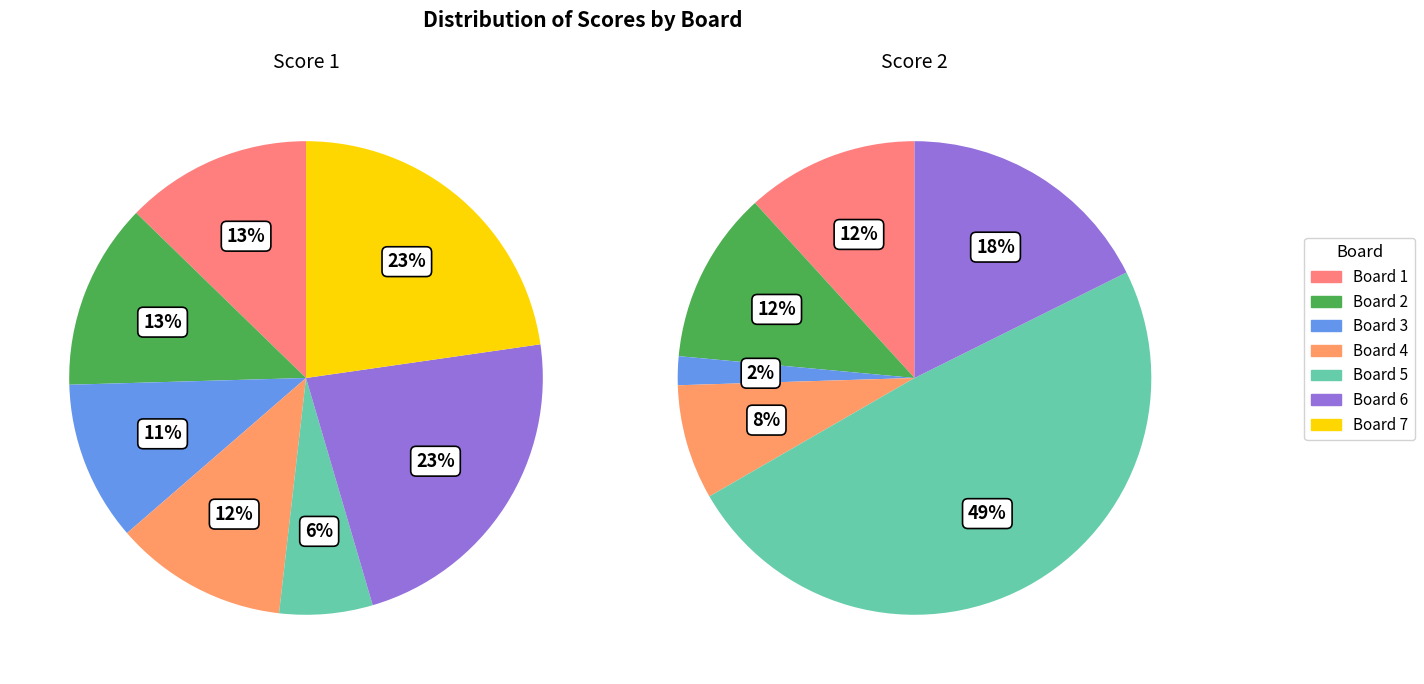

How many slices are in this pie chart?

7